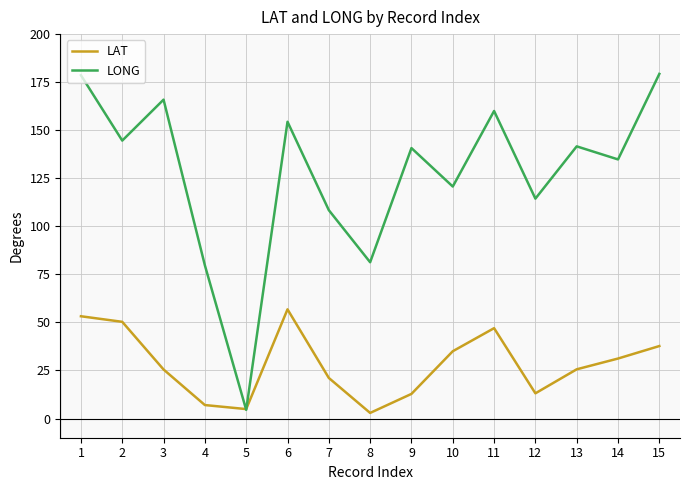

What are all the series names shown in the legend?

LAT, LONG